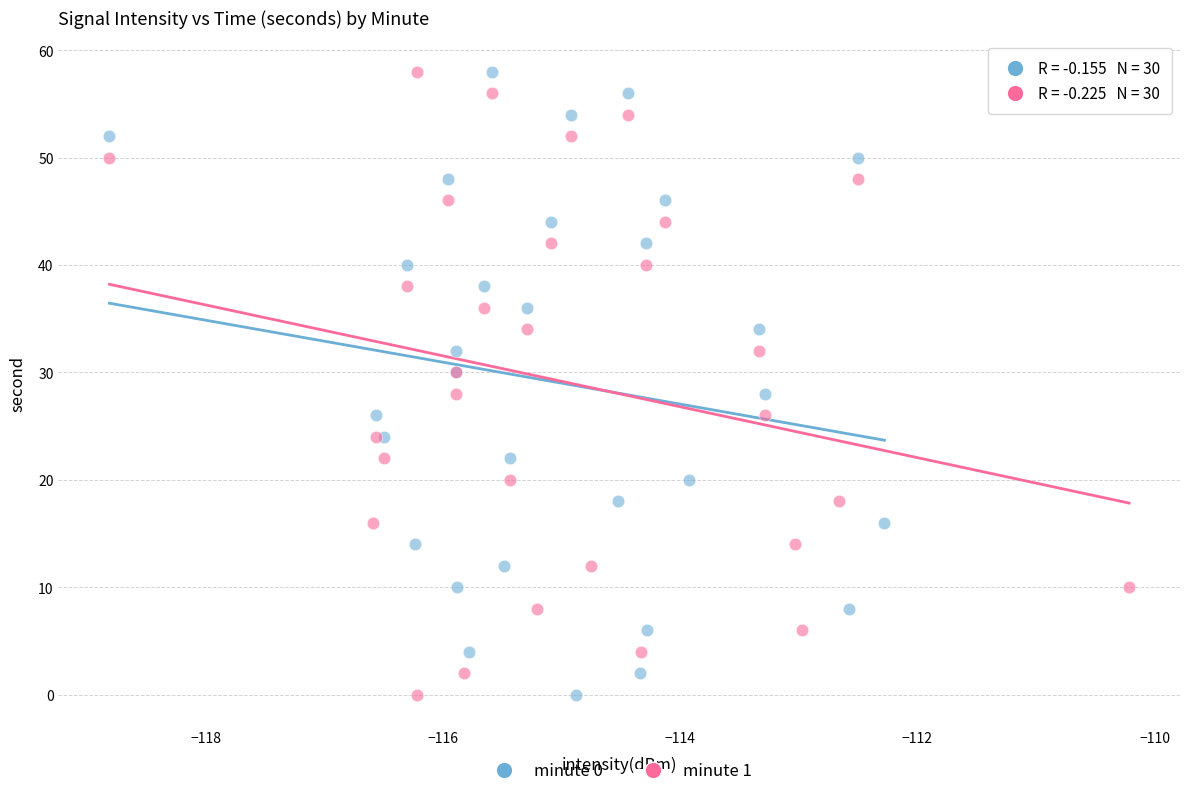

What are all the series names shown in the legend?

minute 0, minute 1